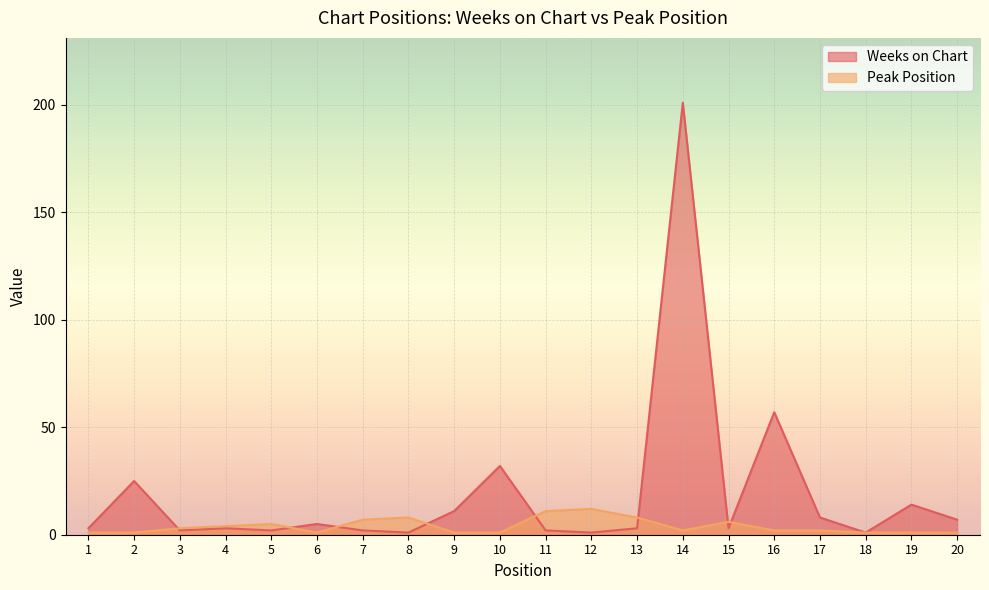

Between 2 and 8, which series saw the biggest shift?

Weeks on Chart